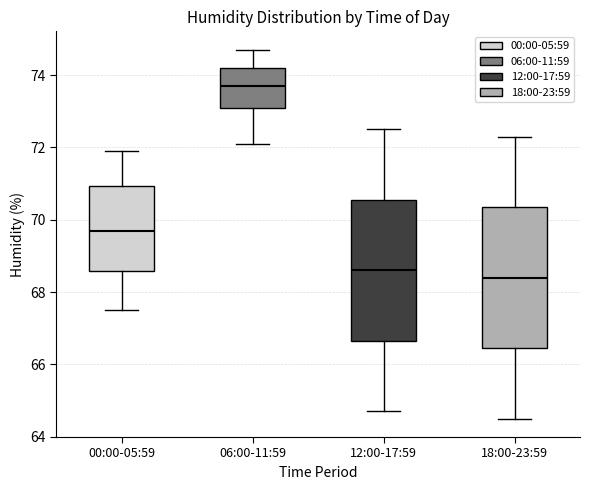

Where does the upper whisker of the box for 00:00-05:59 end on the y-axis? The values are not printed on the chart, so give them approximately, as read against the axis.

72.0